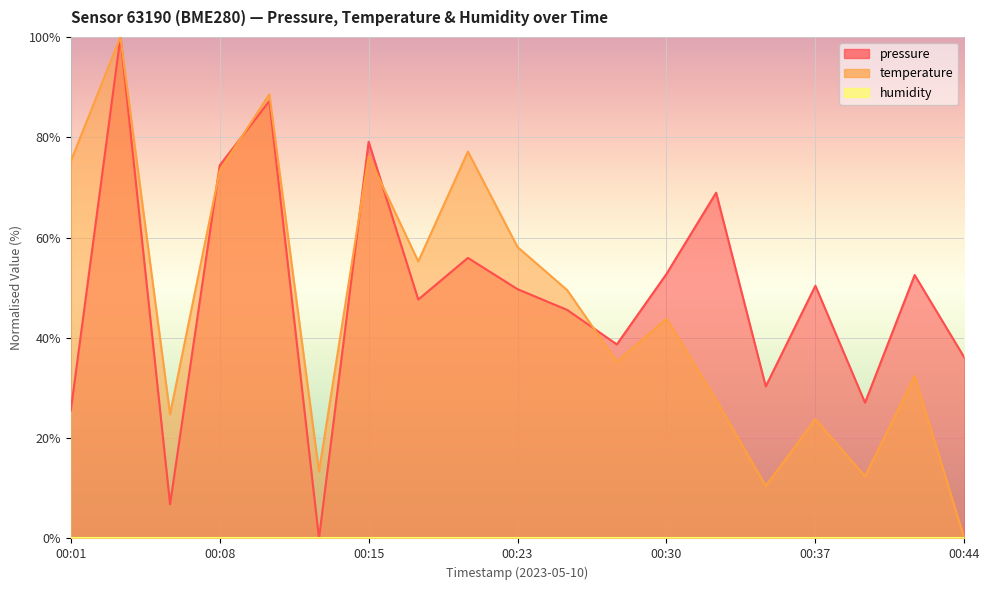

Where is the first local minimum for pressure?

00:06